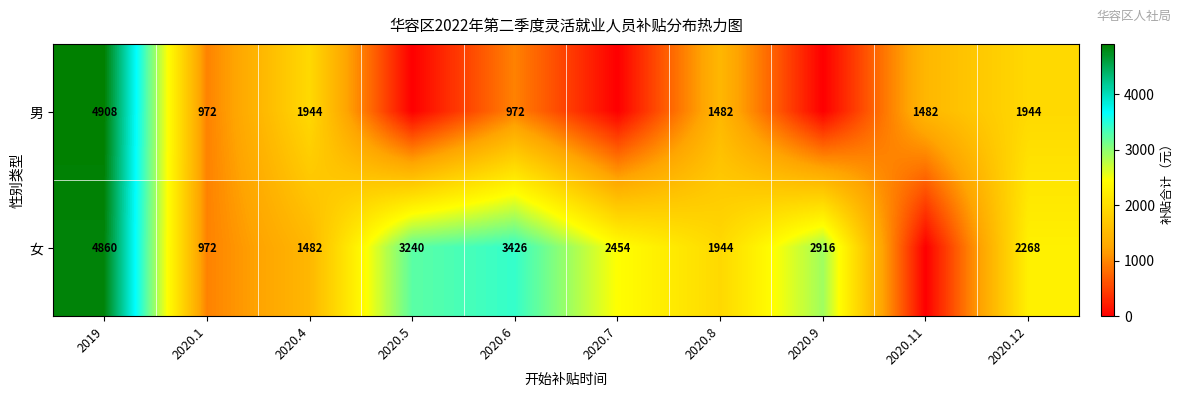

Is it true that 女 equals 961 at 2020.5?

False